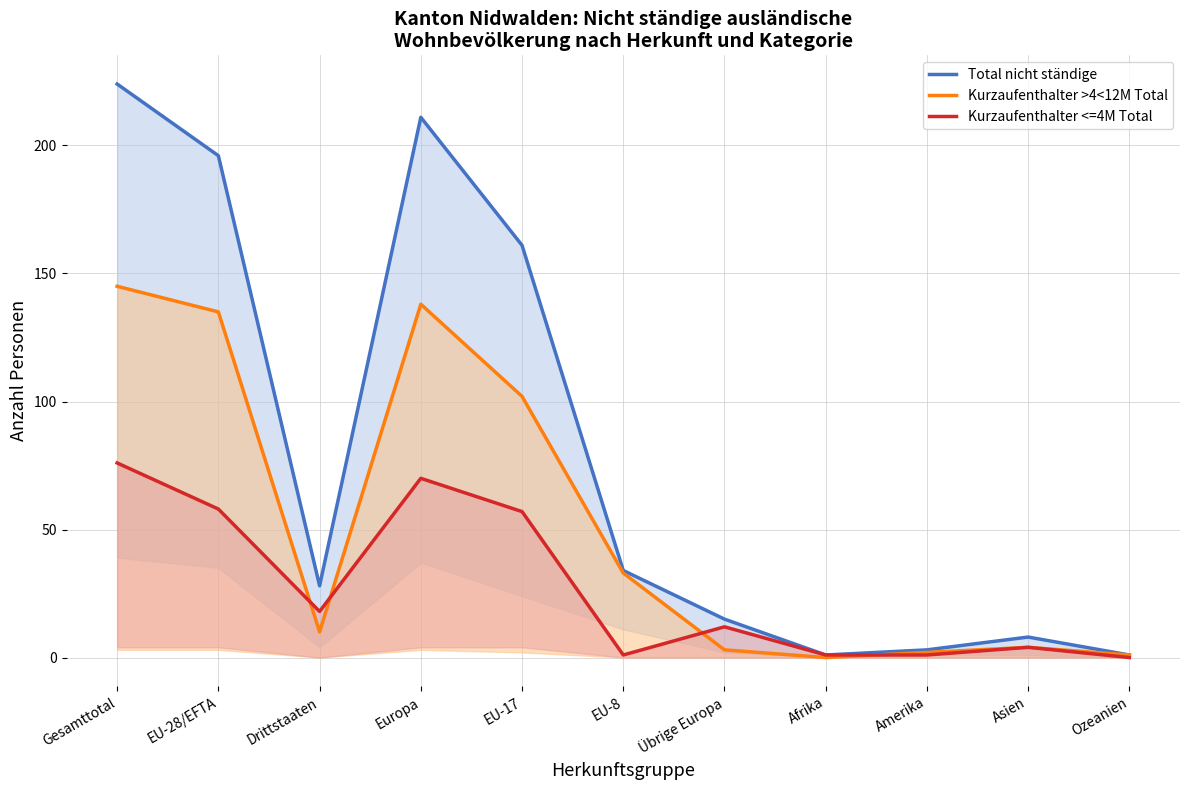

True or false: Total nicht ständige and Kurzaufenthalter <=4M Total cross at least once.

False